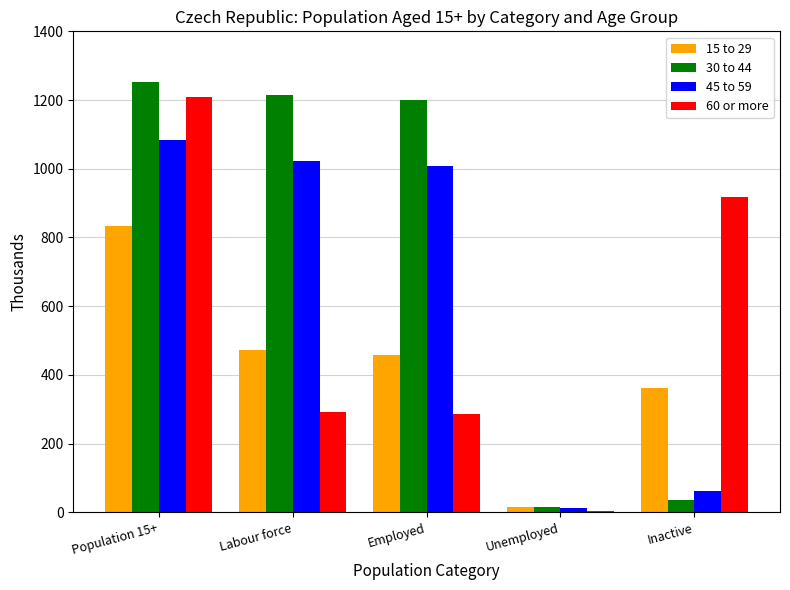

Is it true that 45 to 59 equals 63.0 at Inactive?

True